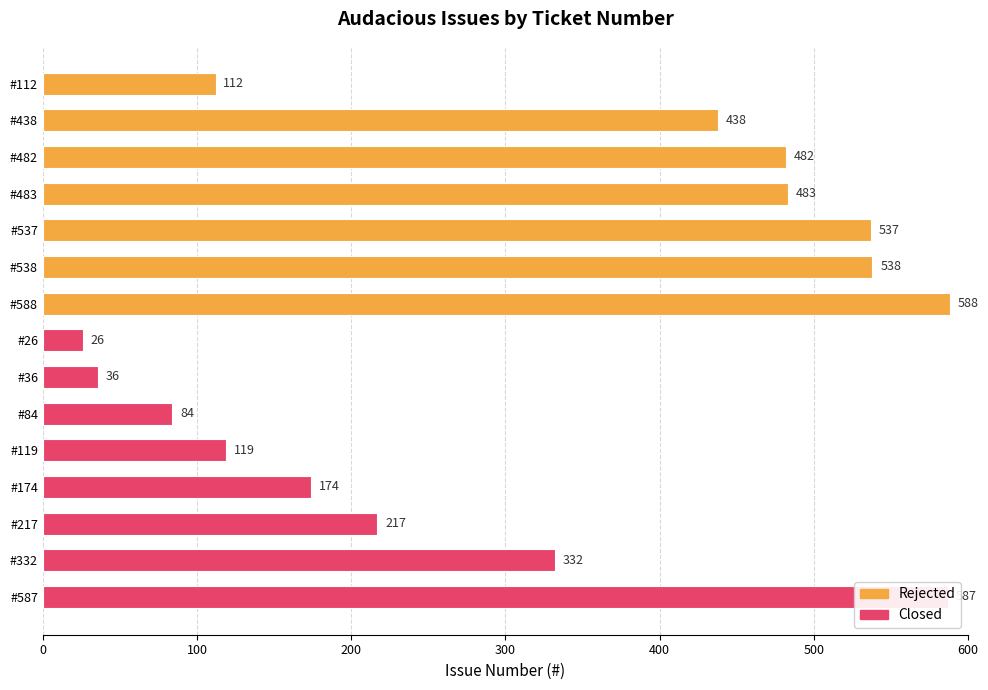

Rank the categories by value from highest to lowest.

#588, #587, #538, #537, #483, #482, #438, #332, #217, #174, #119, #112, #84, #36, #26